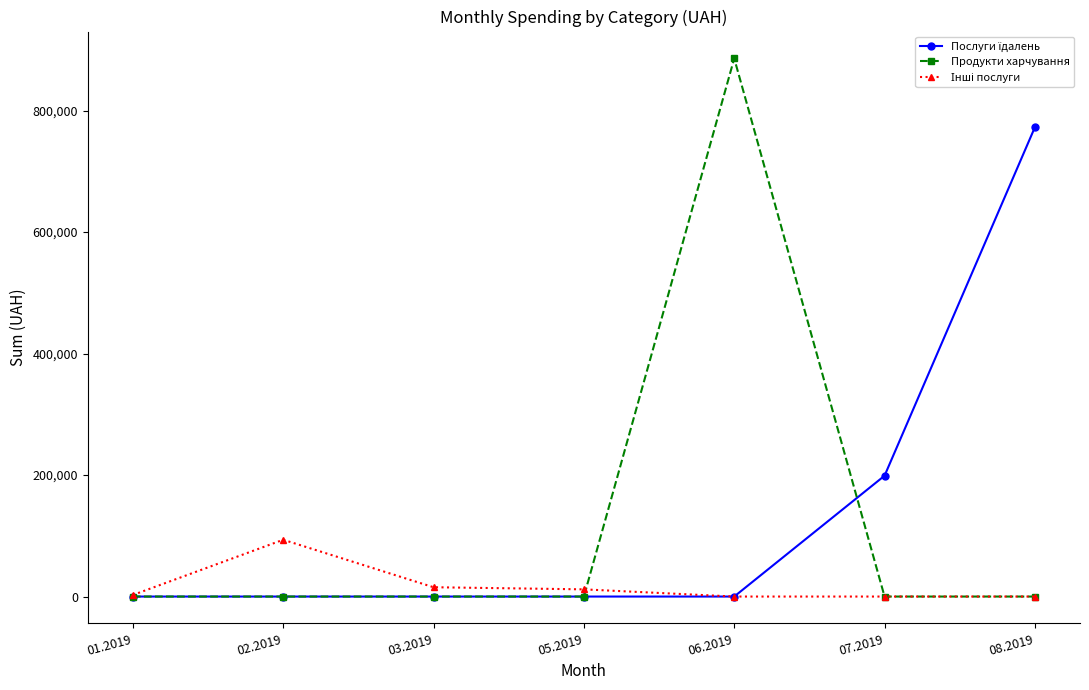

What is the maximum value shown in the chart?

885871.0